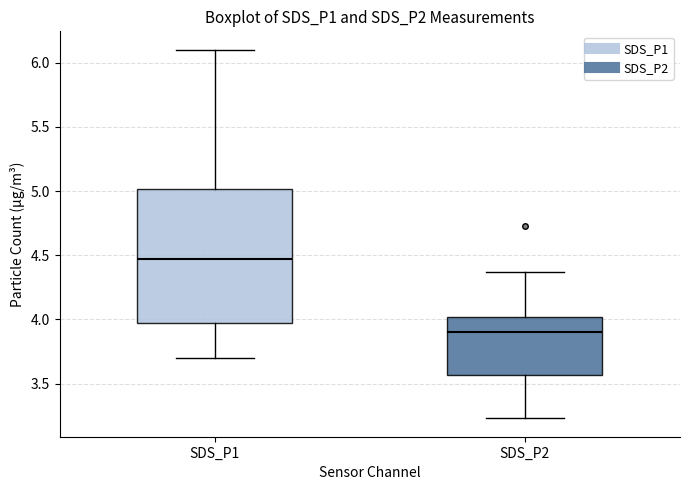

Reading left to right, read every box against the y-axis: the position of its median line, the range the box covers, and the ends of its whiskers. The values are not printed on the chart, so give them approximately, as read against the axis.

SDS_P1: median 4.45, box 3.95 to 5.00, whiskers 3.70 to 6.10
SDS_P2: median 3.90, box 3.55 to 4.00, whiskers 3.25 to 4.35